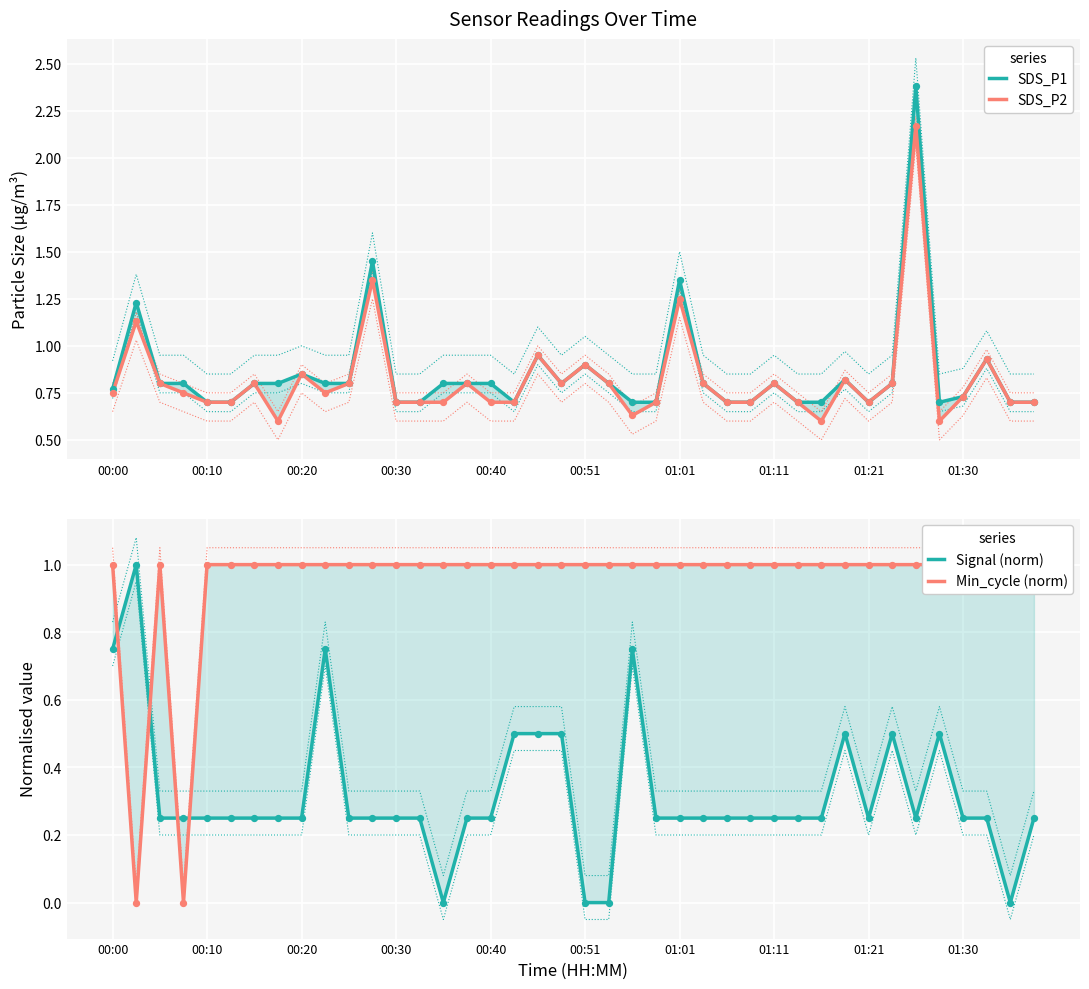

Is the value of Min_cycle (norm) at 38 greater than the value of SDS_P2 at 00:20?

Yes